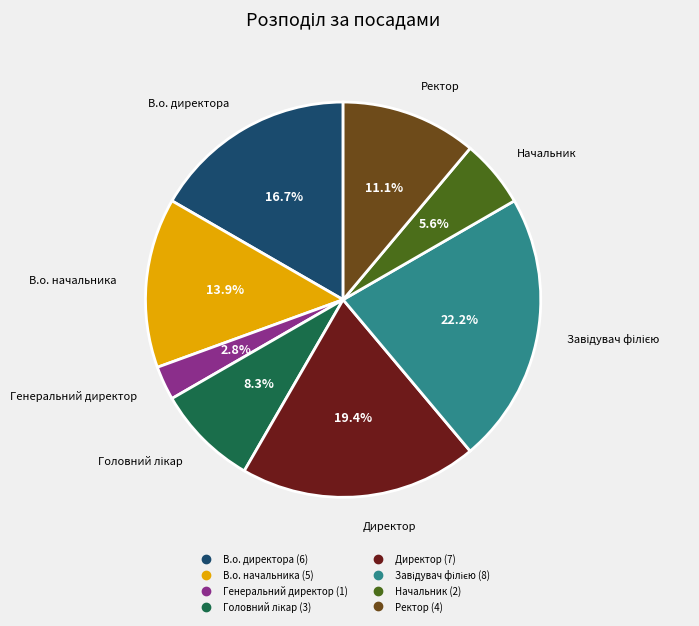

Between Директор and Начальник, which is larger?

Директор